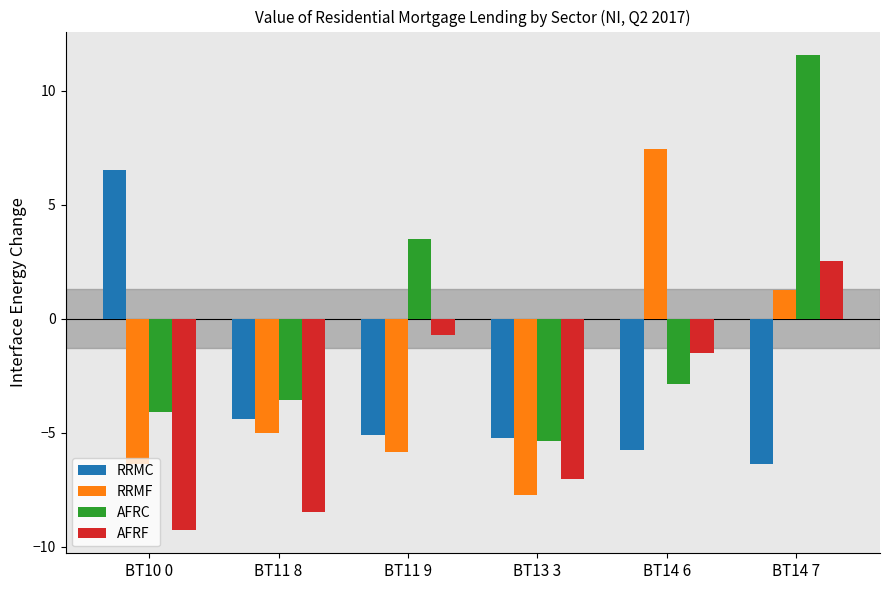

What is the difference between the maximum and minimum values in the RRMF series?

15.2